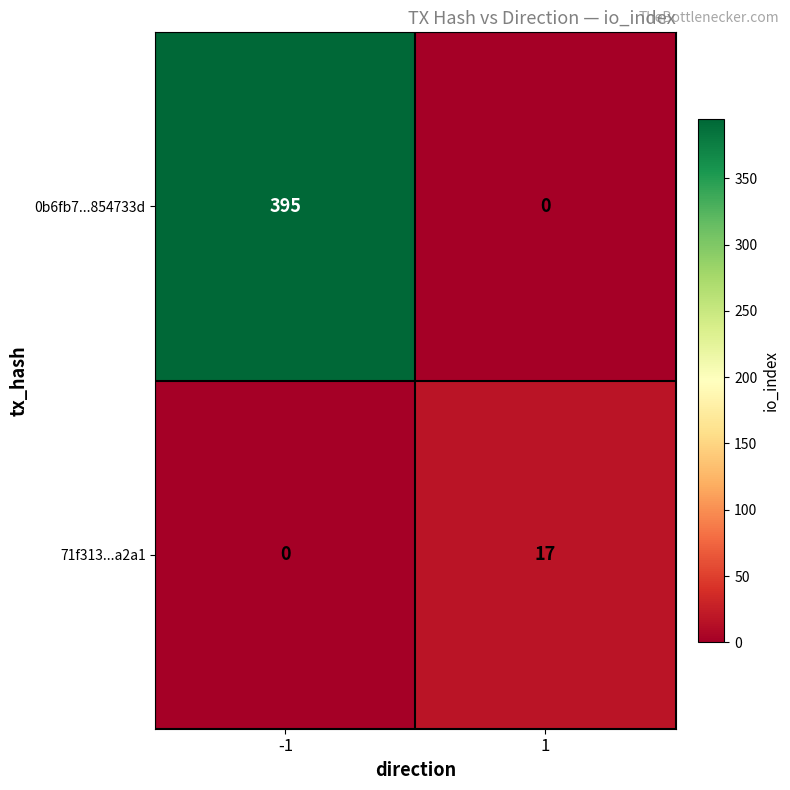

What is the spread (max minus min) of values at -1?

395